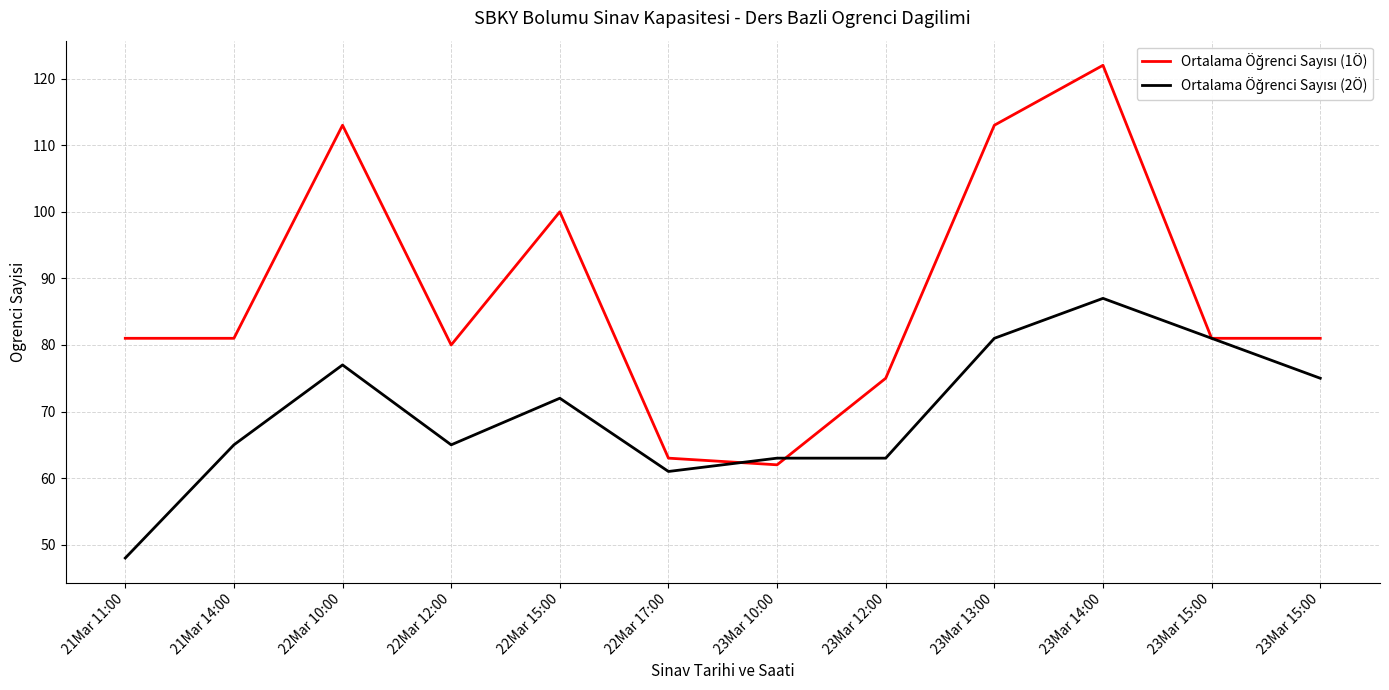

The Ortalama Öğrenci Sayısı (1Ö) series shows 81 at 23Mar 15:00. True or false?

True